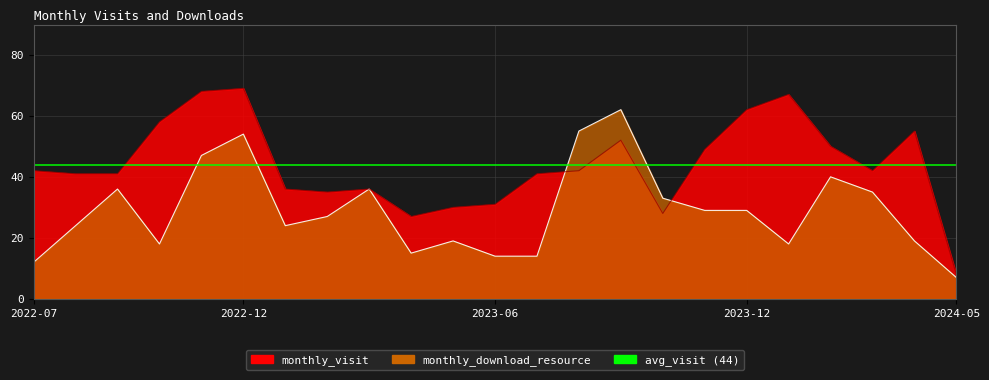

How many intersections are there between monthly_visit and monthly_download_resource?

2